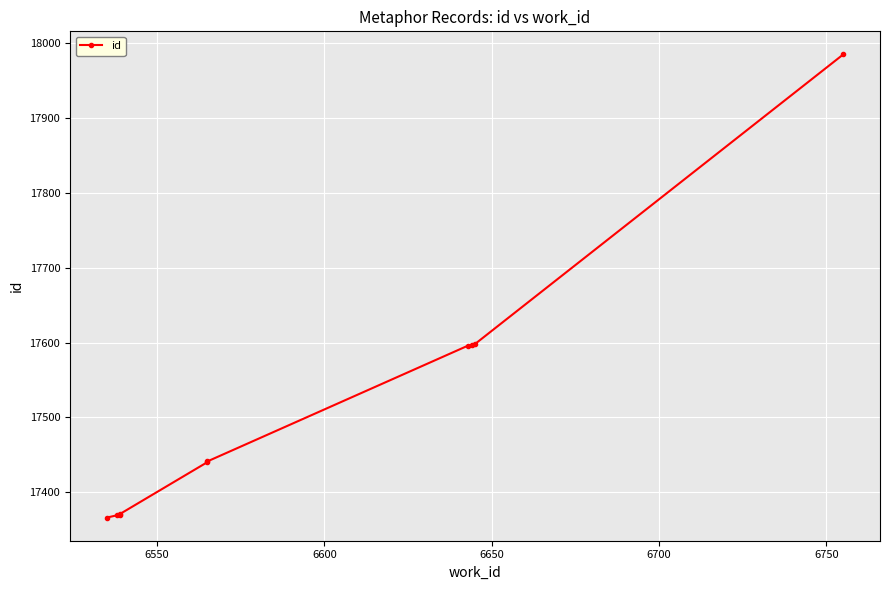

The value at 6750 is 24029. True or false?

False